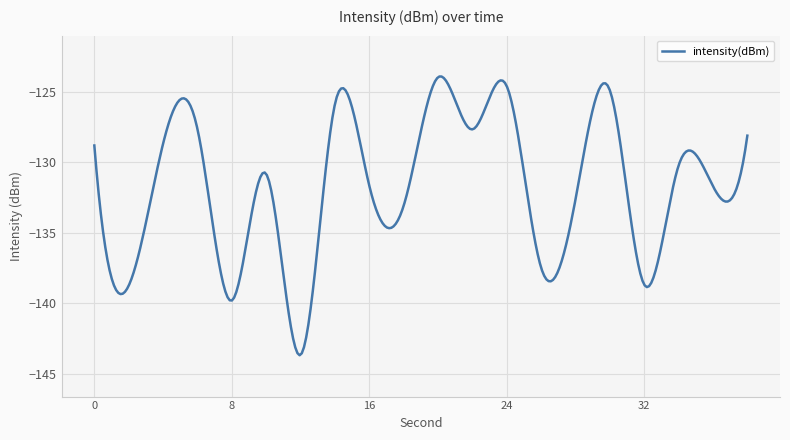

What is the smallest value displayed?

-143.7